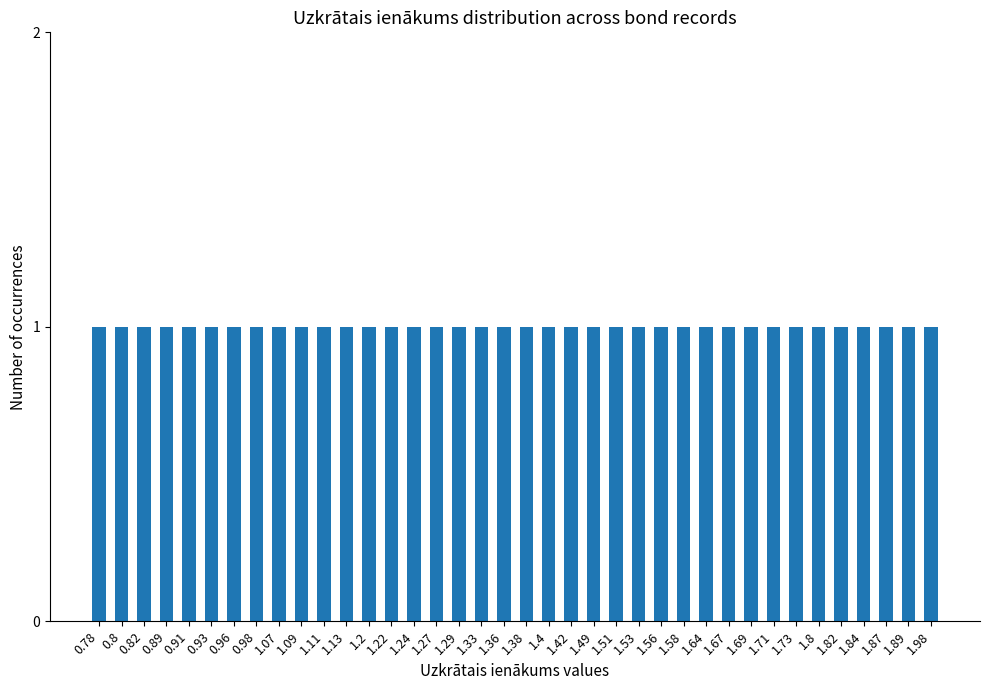

How many values are below 1?

8